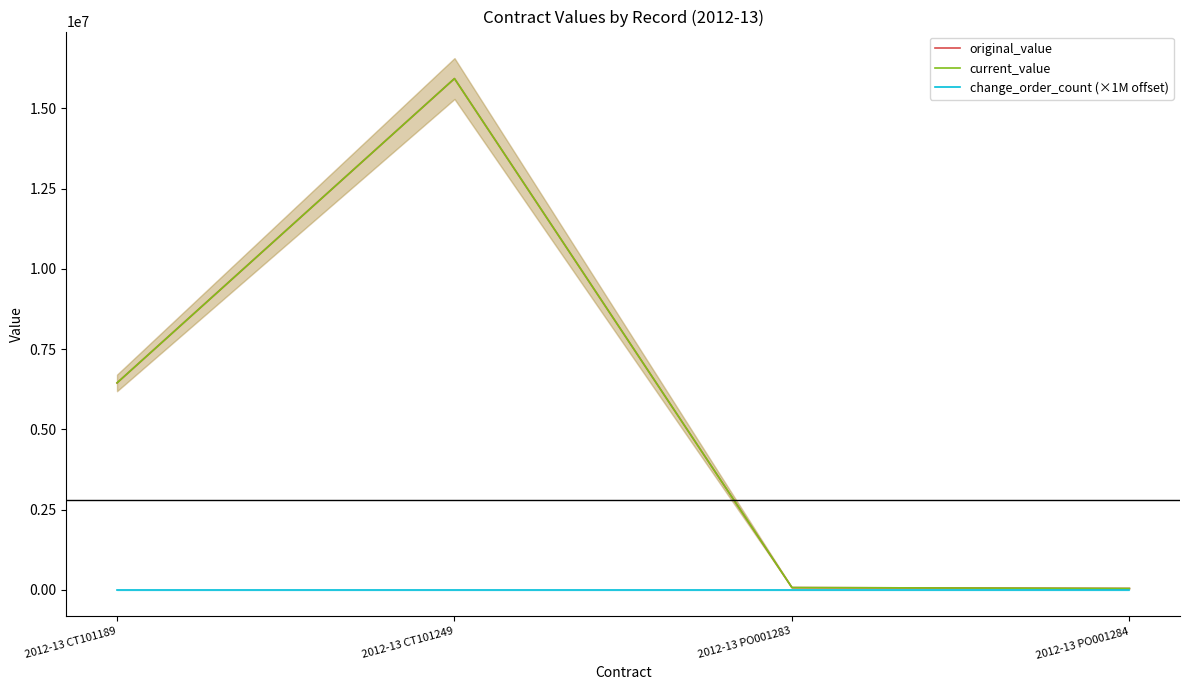

Reading right to left, transcribe all the data shown in this chart.

original_value: 2012-13 PO001284=41225.0	2012-13 PO001283=68991.0	2012-13 CT101249=15925231.9	2012-13 CT101189=6444536.3
current_value: 2012-13 PO001284=41225.0	2012-13 PO001283=68991.0	2012-13 CT101249=15925231.9	2012-13 CT101189=6444536.3
change_order_count (×1M offset): 2012-13 PO001284=206.1	2012-13 PO001283=206.1	2012-13 CT101249=206.1	2012-13 CT101189=206.1